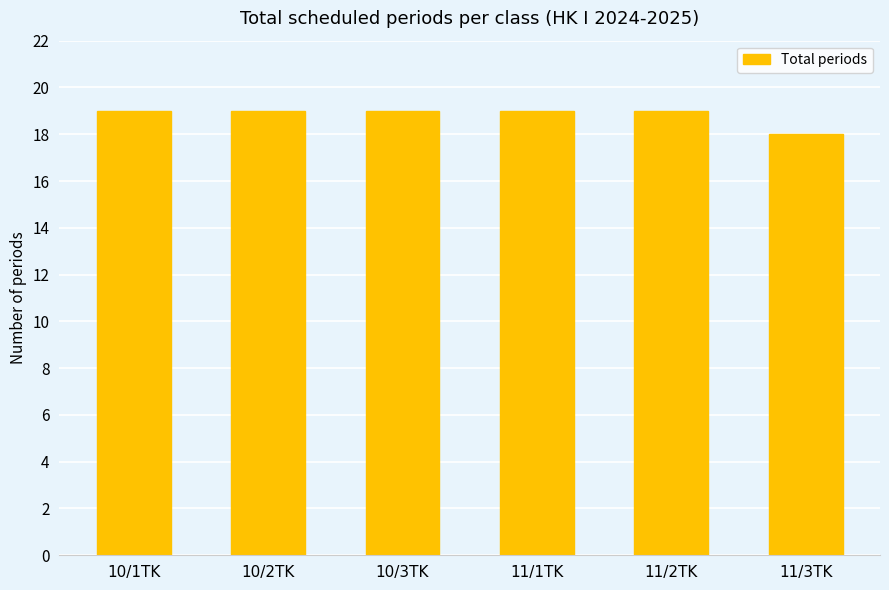

What is the maximum value shown in the chart?

19